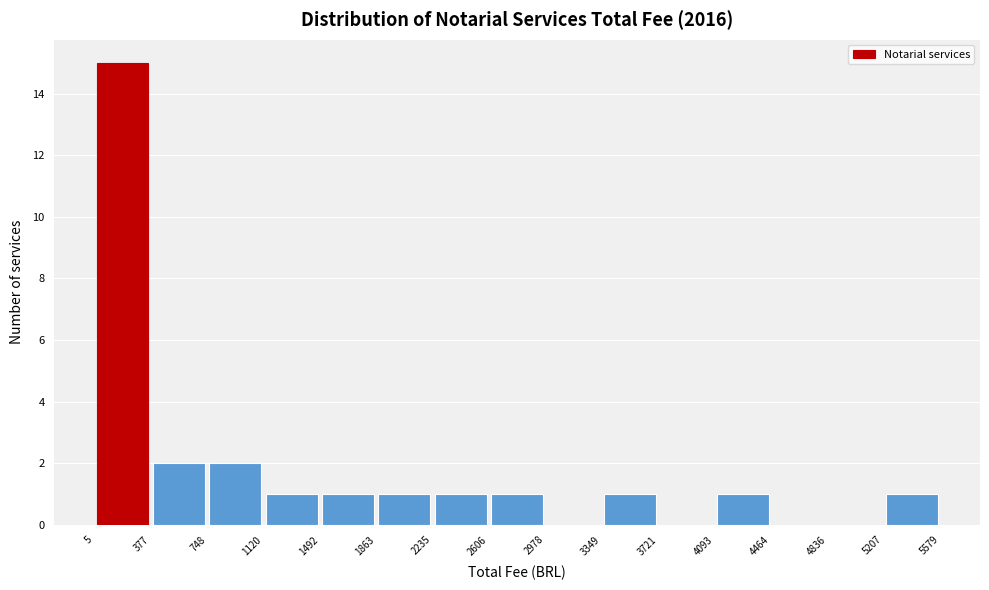

Which range on the x-axis has the tallest bar?

5 to 377